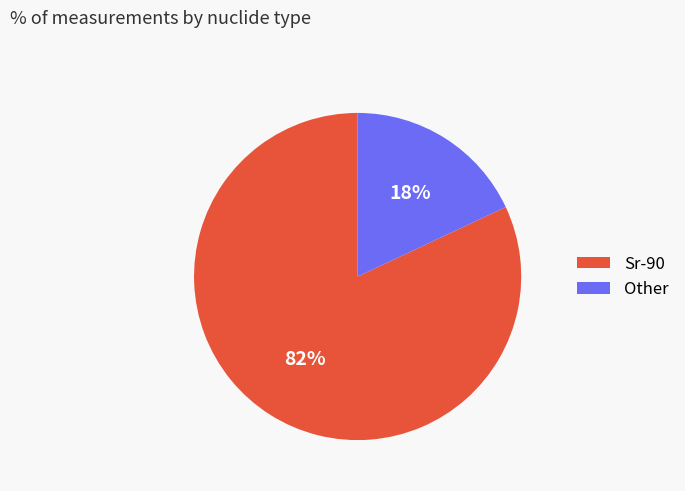

To the nearest percent, what is the average slice percentage?

50%